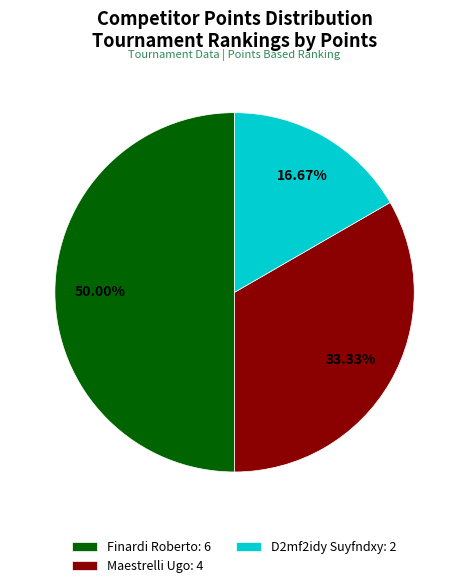

Approximately how many times larger is the value at Finardi Roberto: 6 compared to D2mf2idy Suyfndxy: 2?

3.0